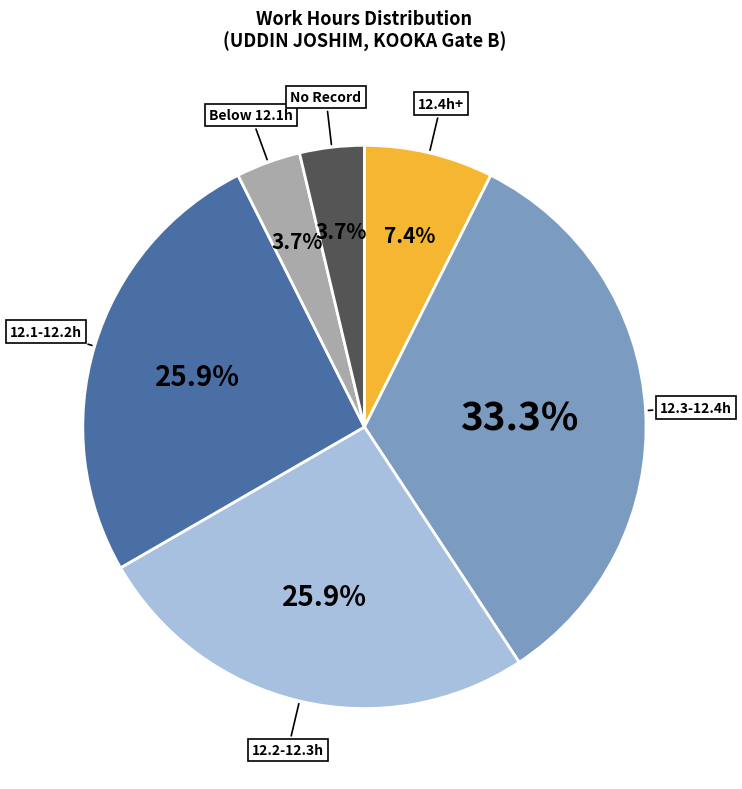

Is there any slice that represents more than half of the pie?

No